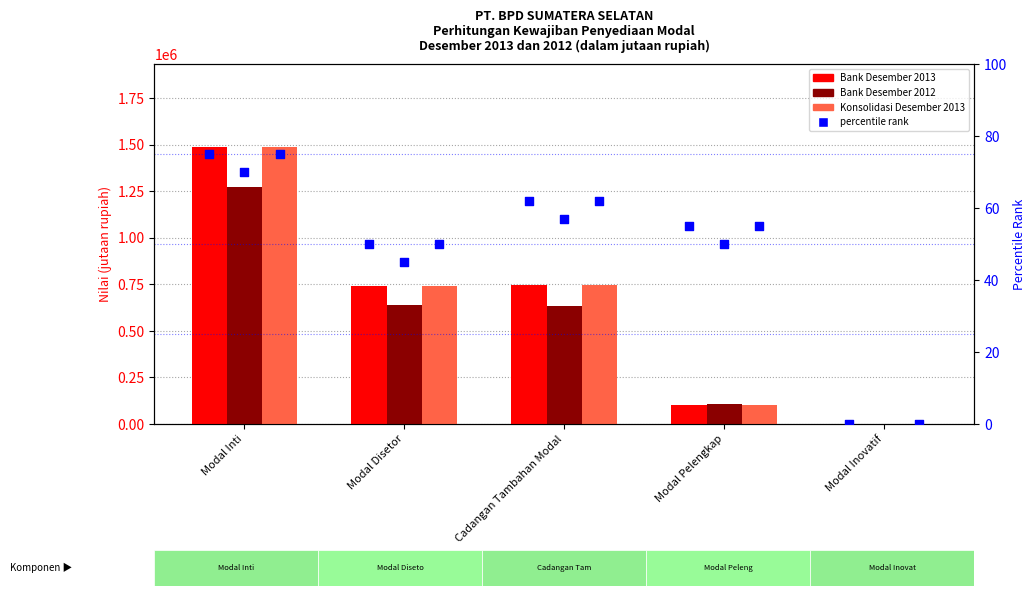

Which series has the widest spread of Y values?

Bank Desember 2013